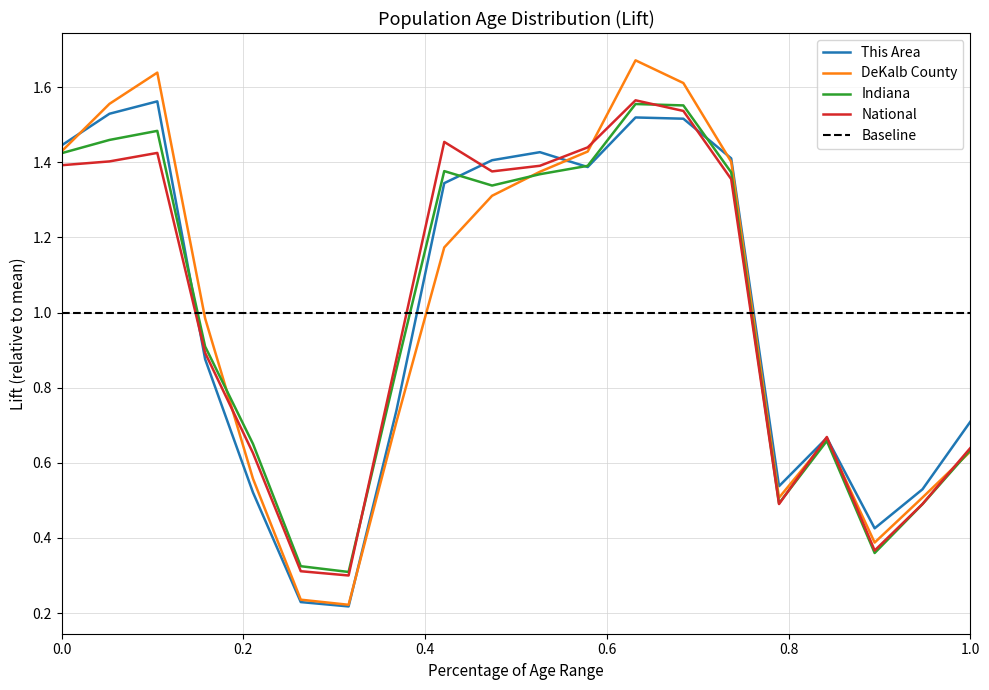

The DeKalb County series shows 1.1 at 1.0. True or false?

False